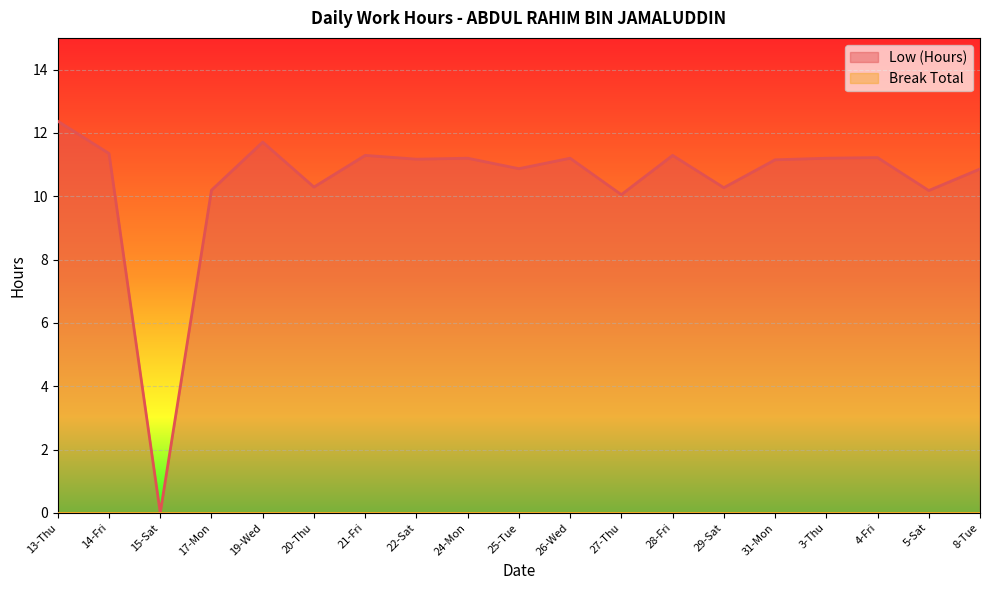

What is the change in value from 22-Sat to 8-Tue?

-0.3